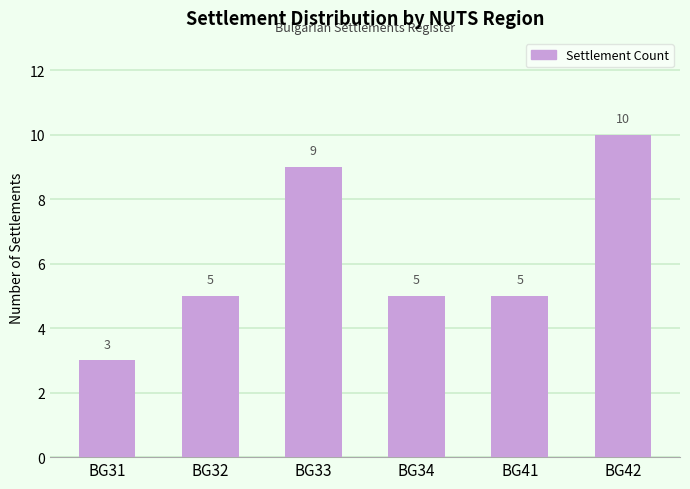

Which category has the highest value across all series?

BG42